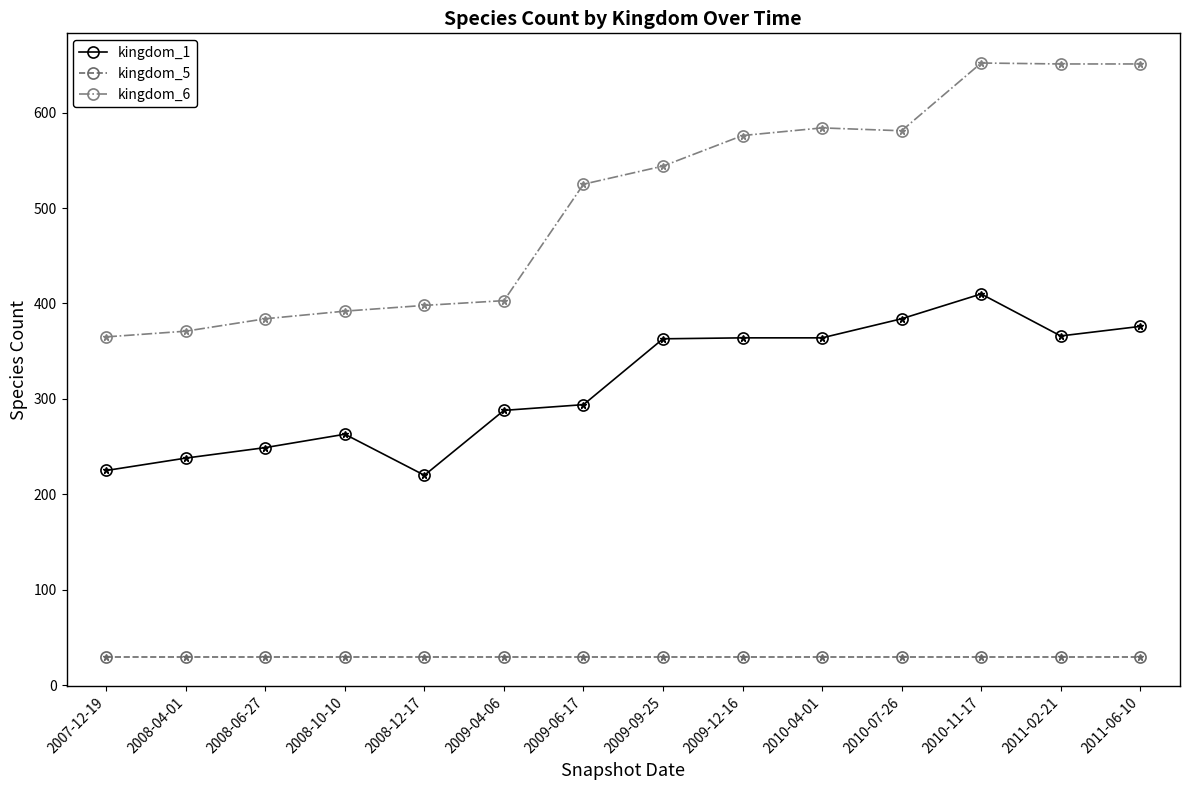

At which label does kingdom_1 reach its peak?

2010-11-17